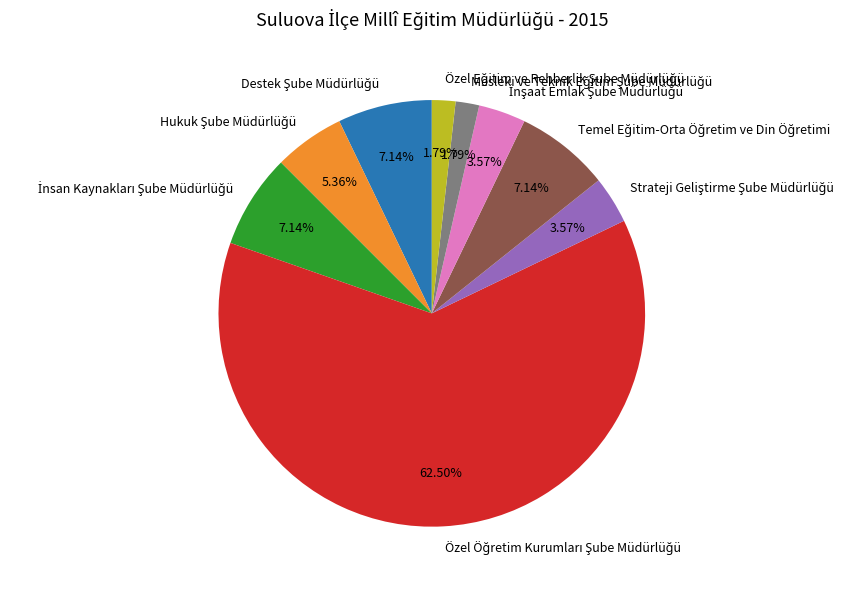

How many slices are in this pie chart?

9